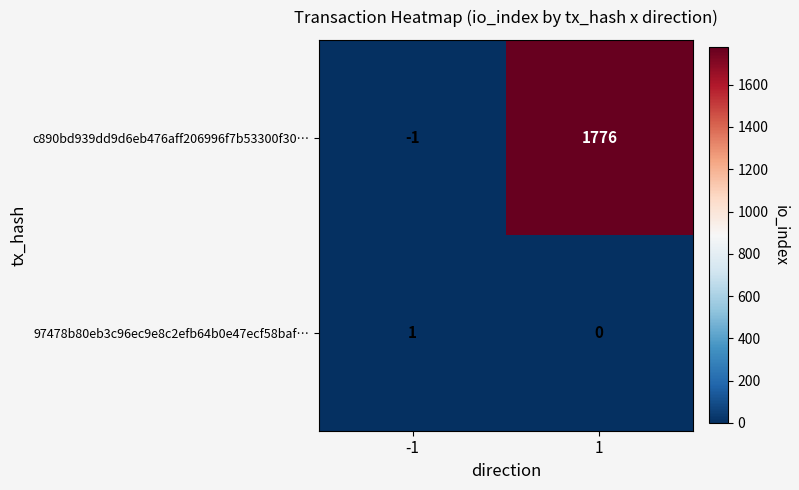

What is the highest value of the c890bd939dd9d6eb476aff206996f7b53300f30… series?

1776